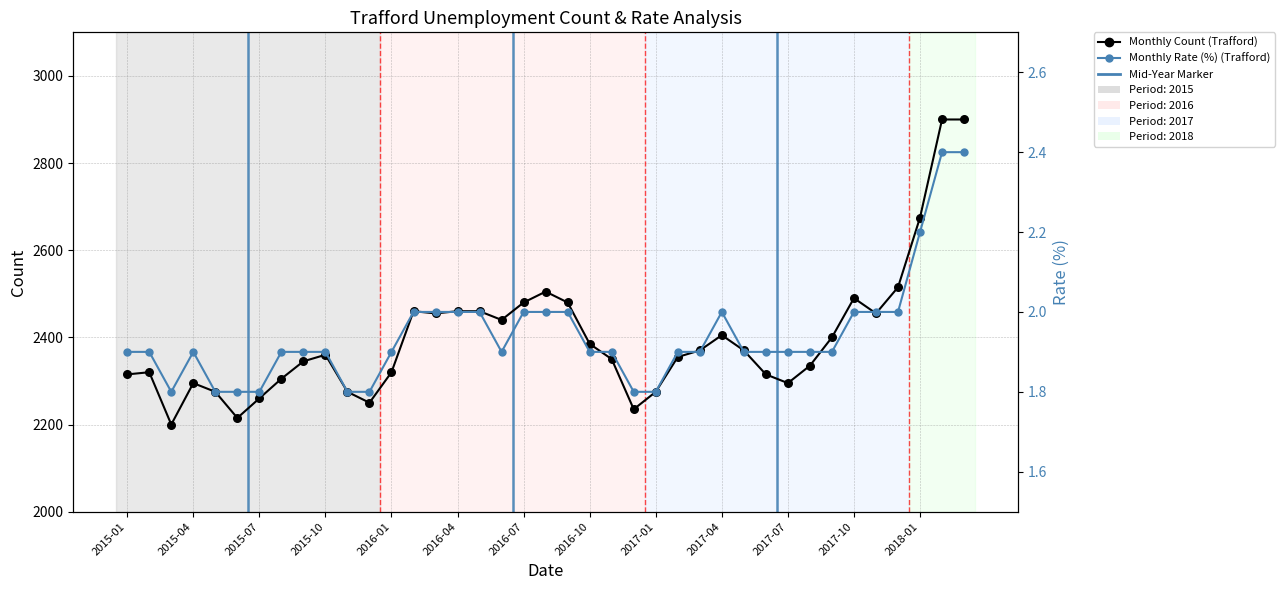

Which series contains the lowest Y value?

Monthly Rate (%) (Trafford)